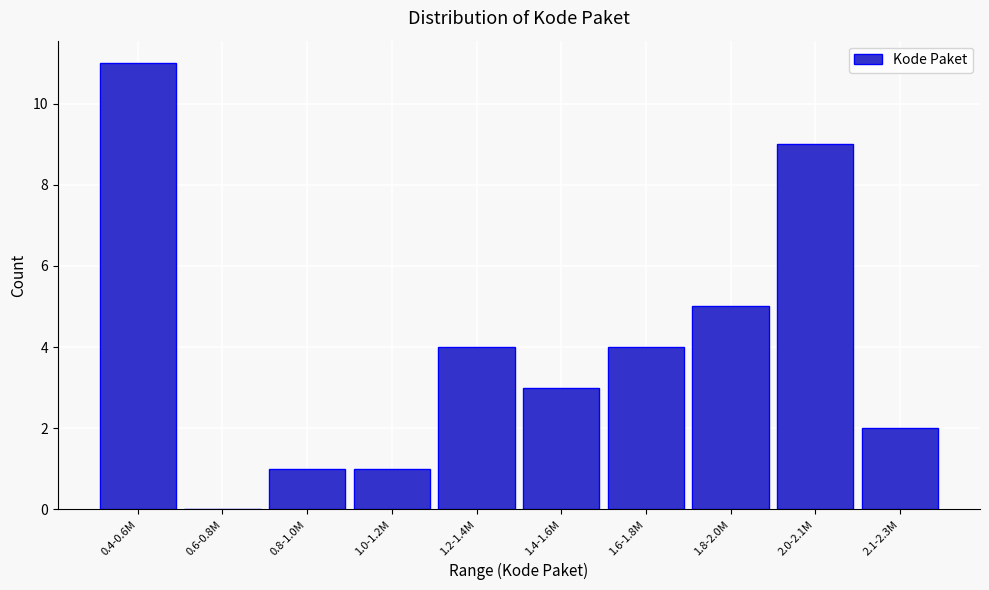

Reading left to right, what are all the values shown in this chart?

0.4-0.6M=11	0.6-0.8M=0	0.8-1.0M=1	1.0-1.2M=1	1.2-1.4M=4	1.4-1.6M=3	1.6-1.8M=4	1.8-2.0M=5	2.0-2.1M=9	2.1-2.3M=2